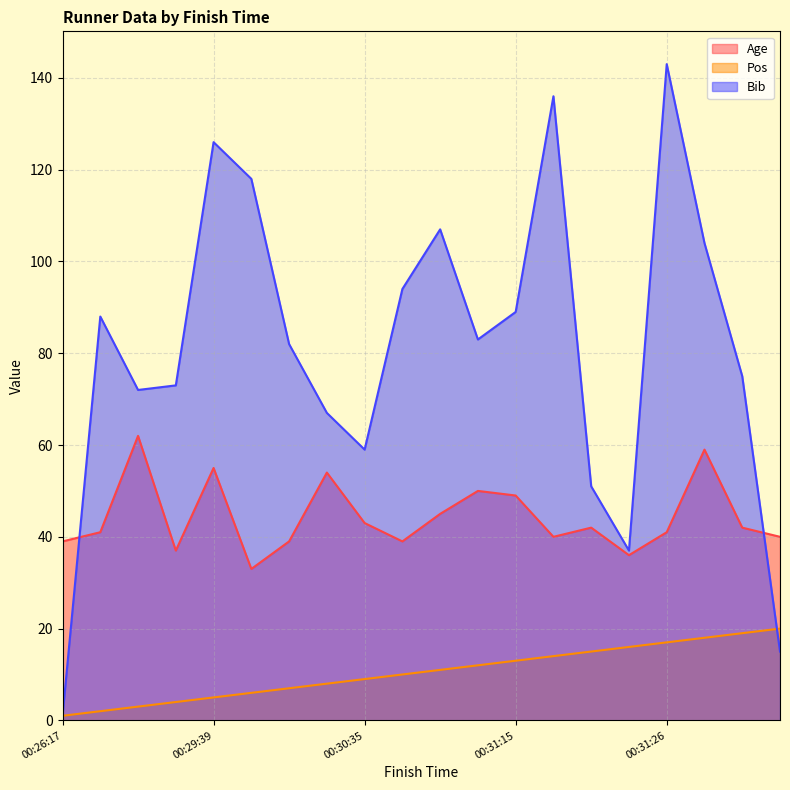

At which category is the sum across all series the highest?

00:31:26